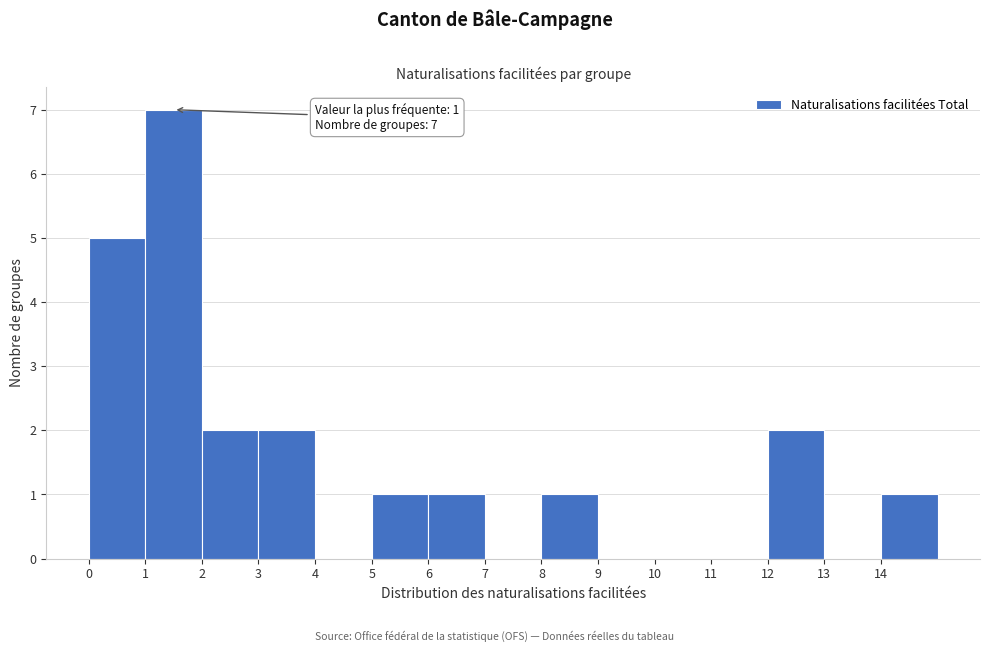

Over which range of the x-axis is the bar tallest?

1 to 2